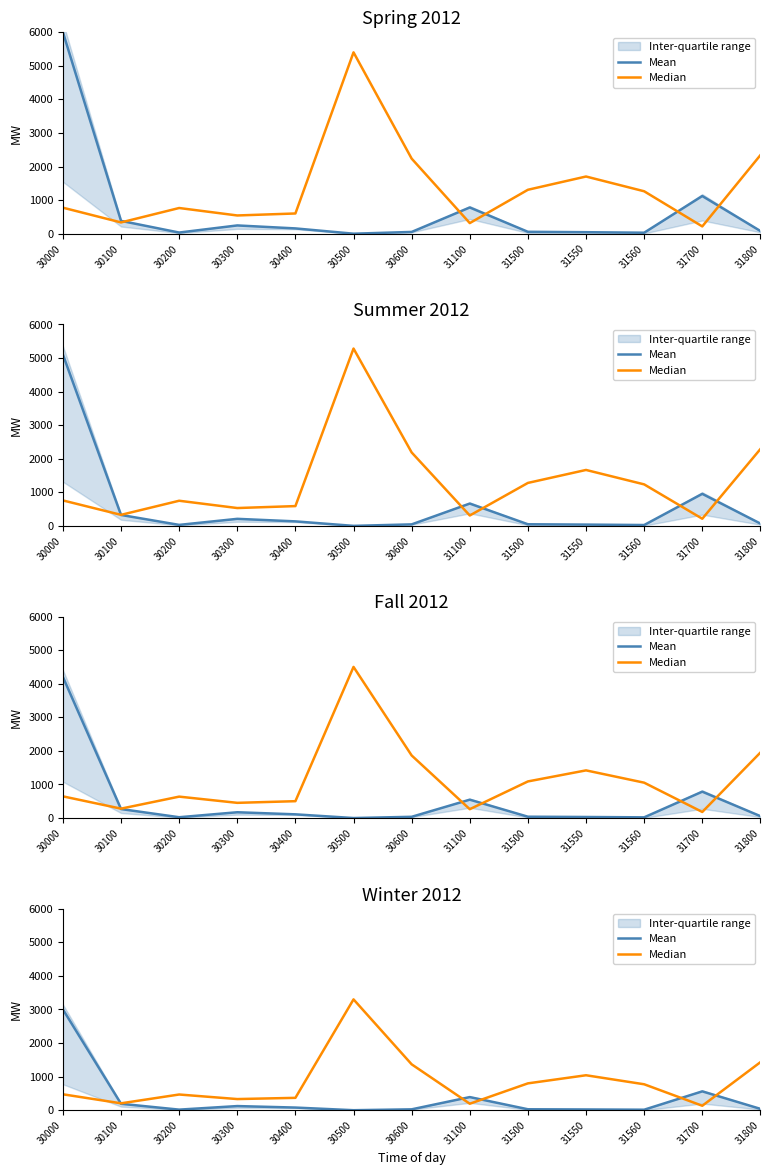

At how many categories does at least one series exceed 2547?

2